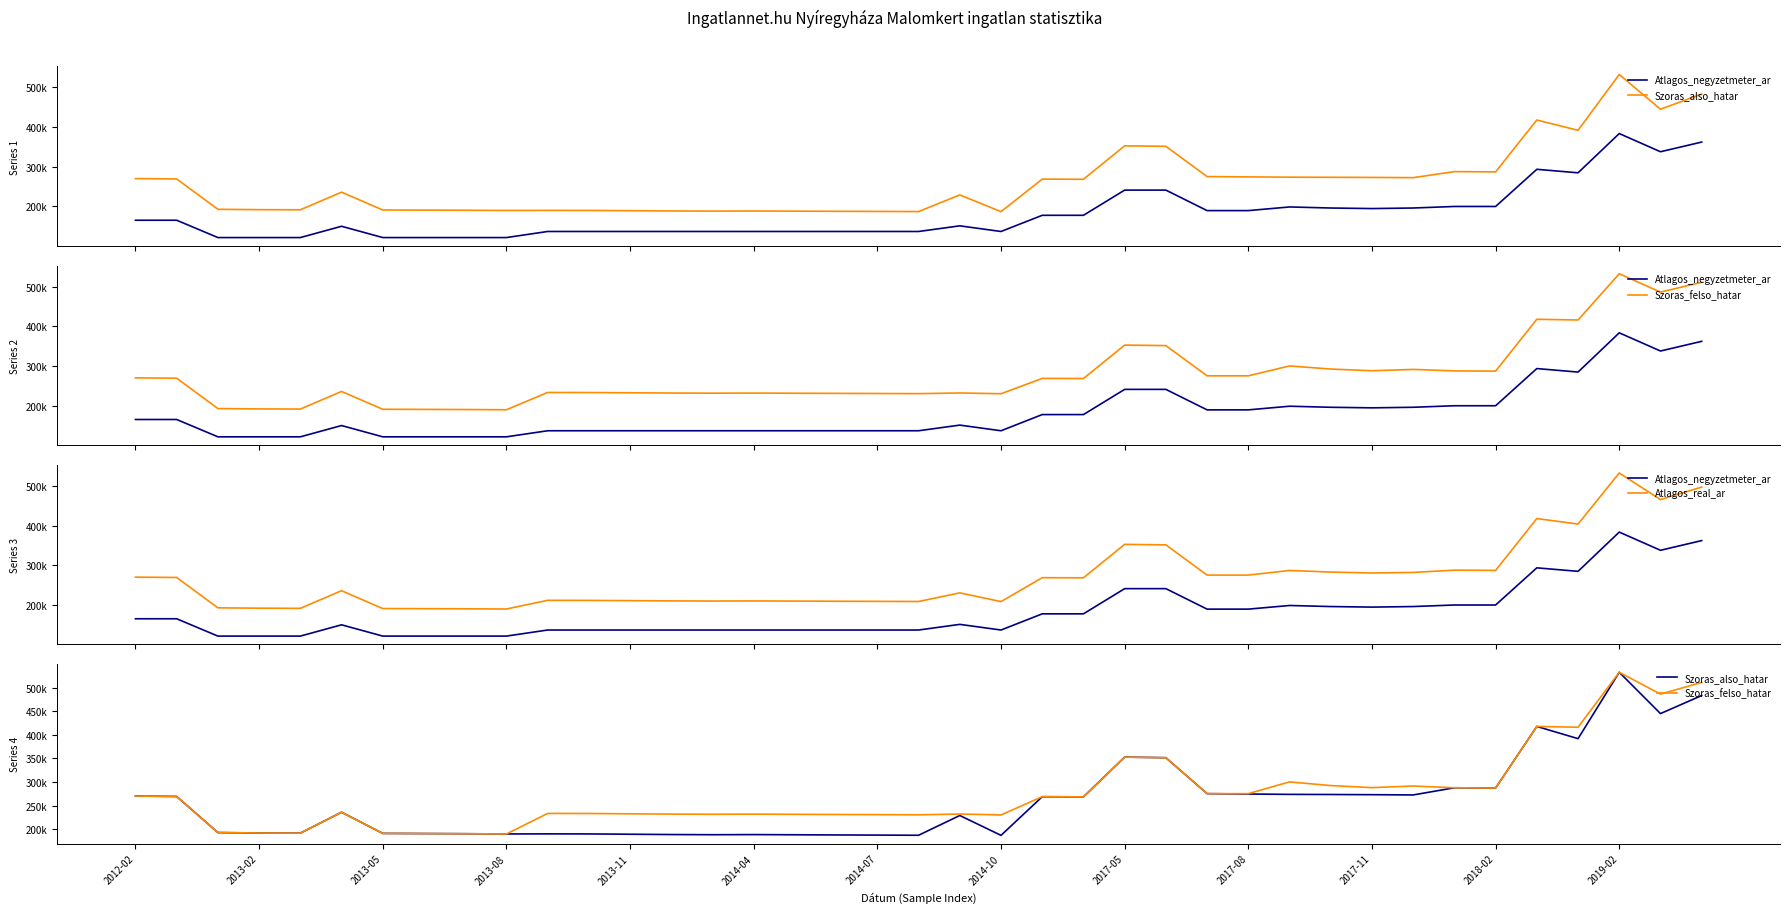

What position from the left is 31?

32